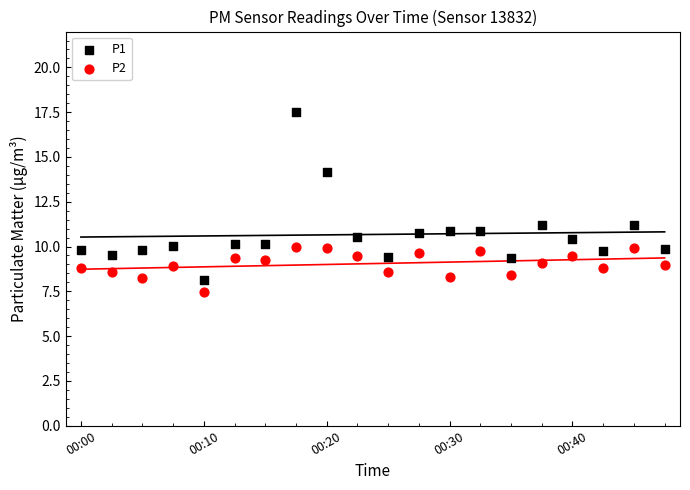

Which series reaches the maximum Y coordinate?

P1